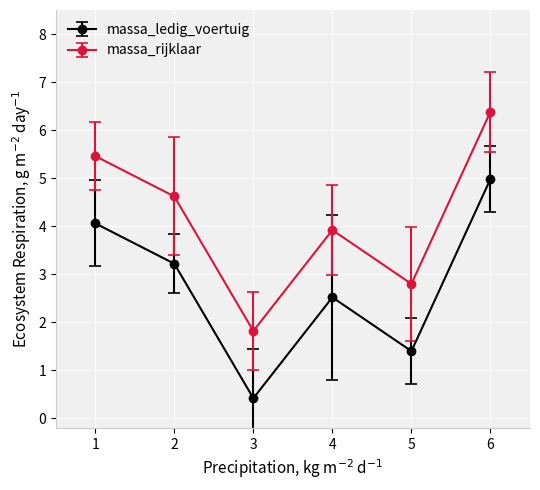

Rank the series by their maximum value, from highest to lowest.

massa_rijklaar, massa_ledig_voertuig